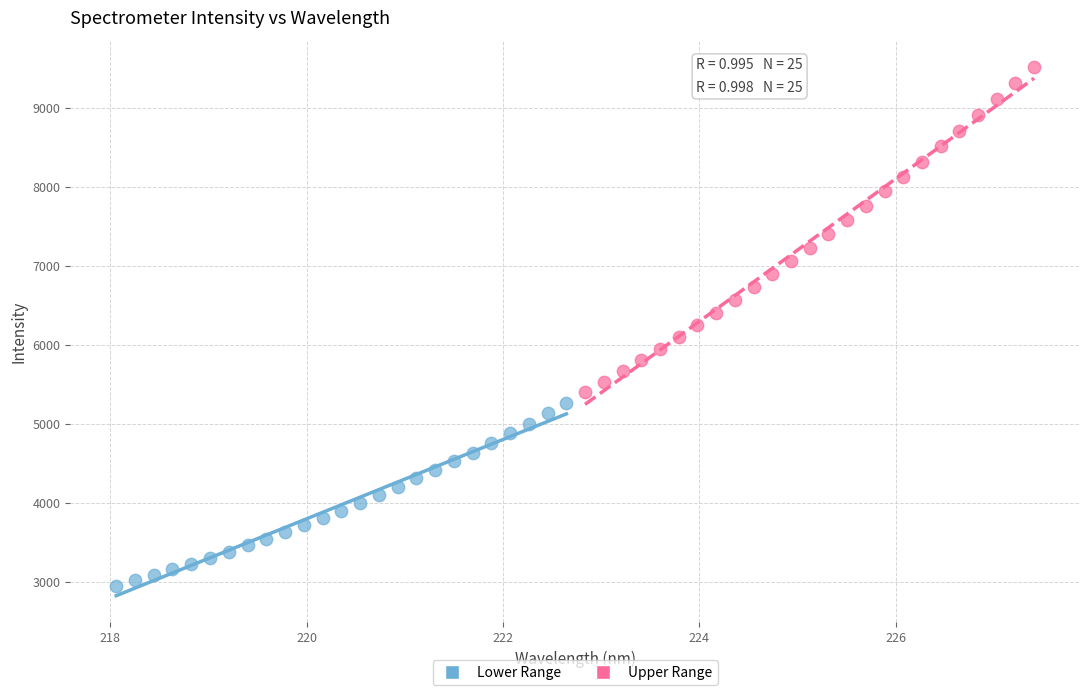

Which series has the widest spread of Y values?

Upper Range